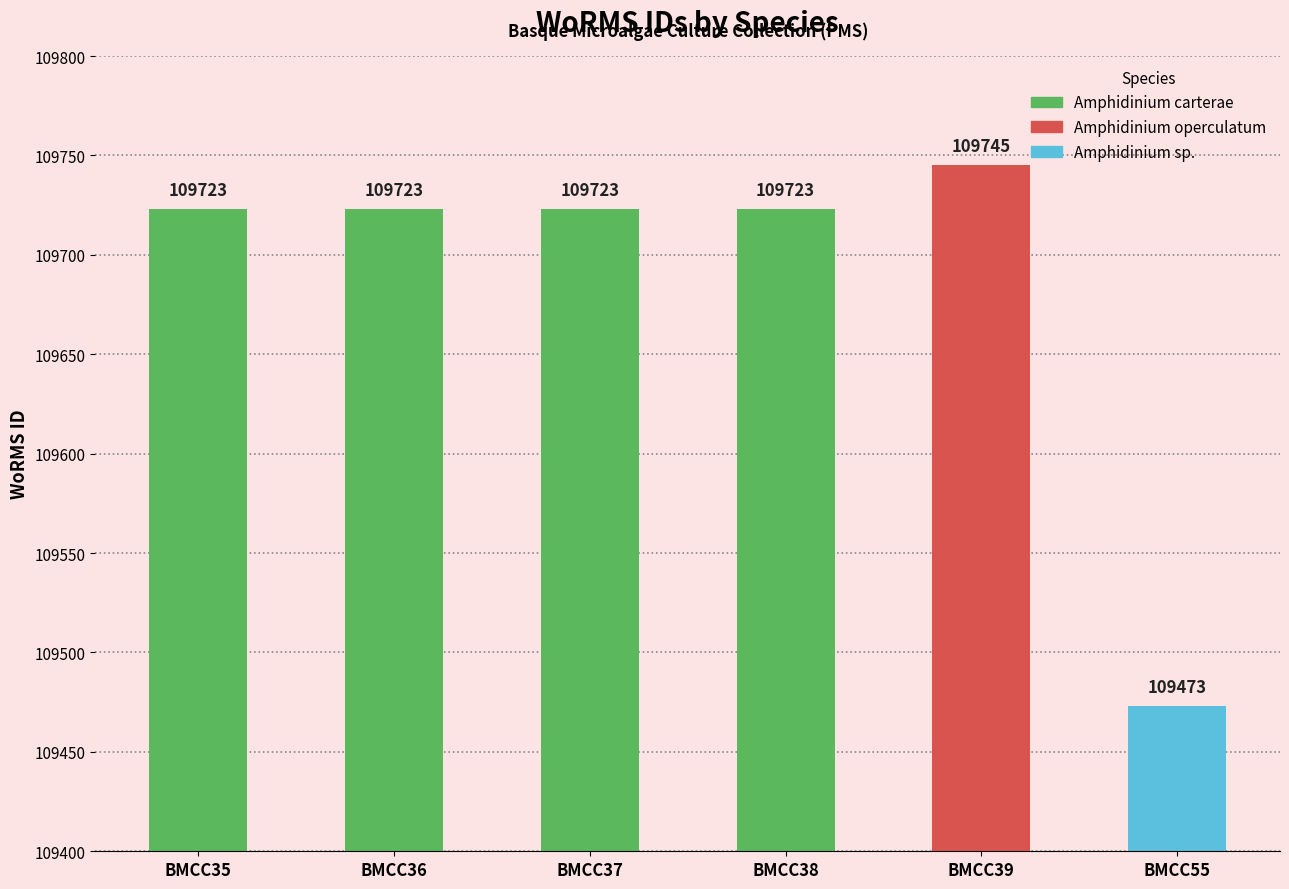

Rank the categories by value from lowest to highest.

Amphidinium sp. (BMCC55), Amphidinium carterae (BMCC35), Amphidinium carterae (BMCC36), Amphidinium carterae (BMCC37), Amphidinium carterae (BMCC38), Amphidinium operculatum (BMCC39)